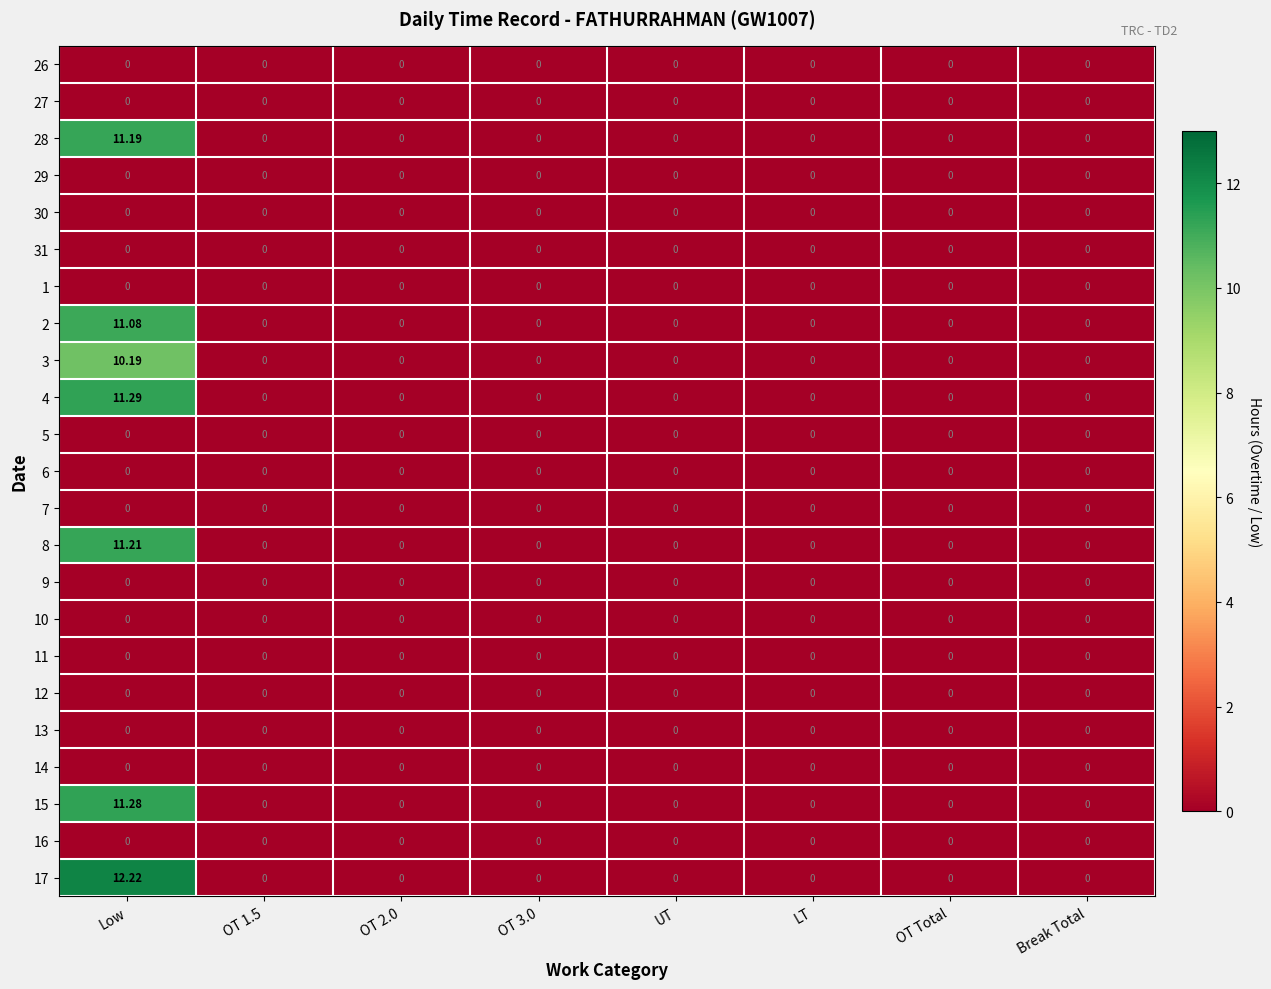

At which category does the chart reach its peak across all series?

Low